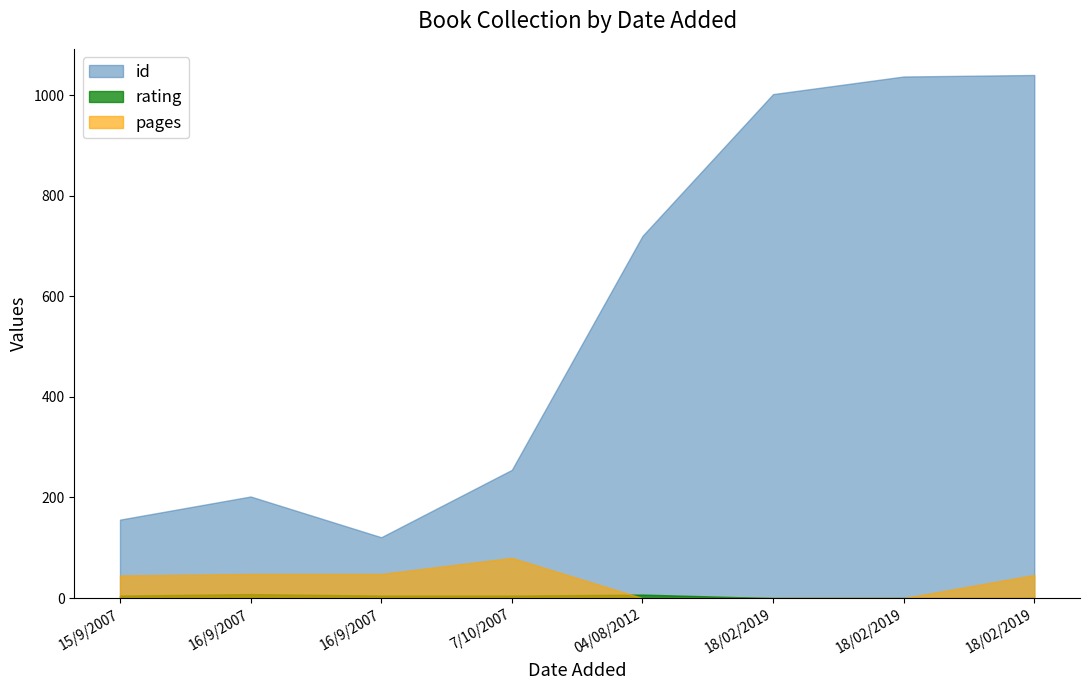

What is the label of the 1st point from the left?

15/9/2007